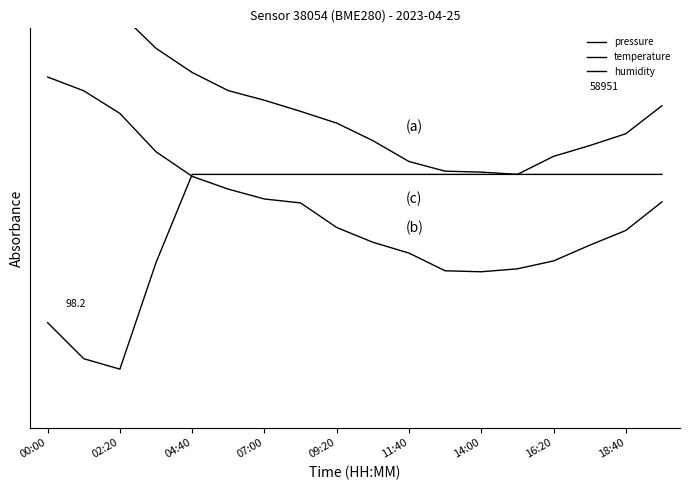

Rank the series by their maximum value, from lowest to highest.

humidity, temperature, pressure